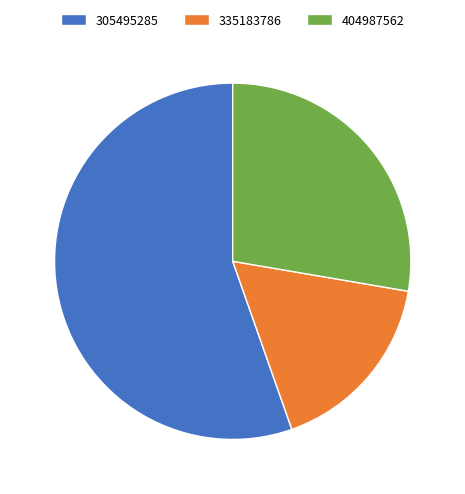

Rank the categories by value from lowest to highest.

335183786, 404987562, 305495285